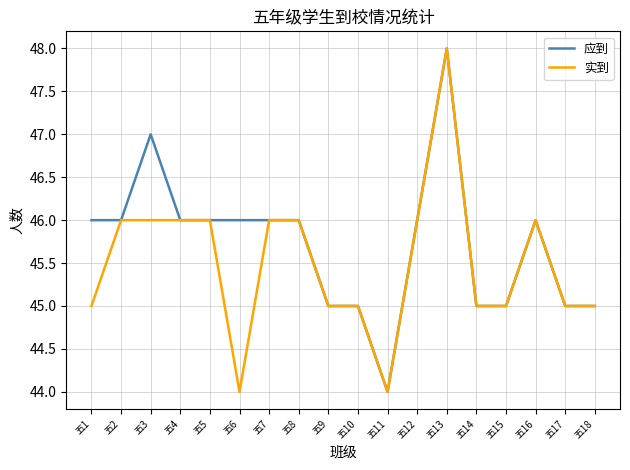

Read the 应到 value at 五16.

46